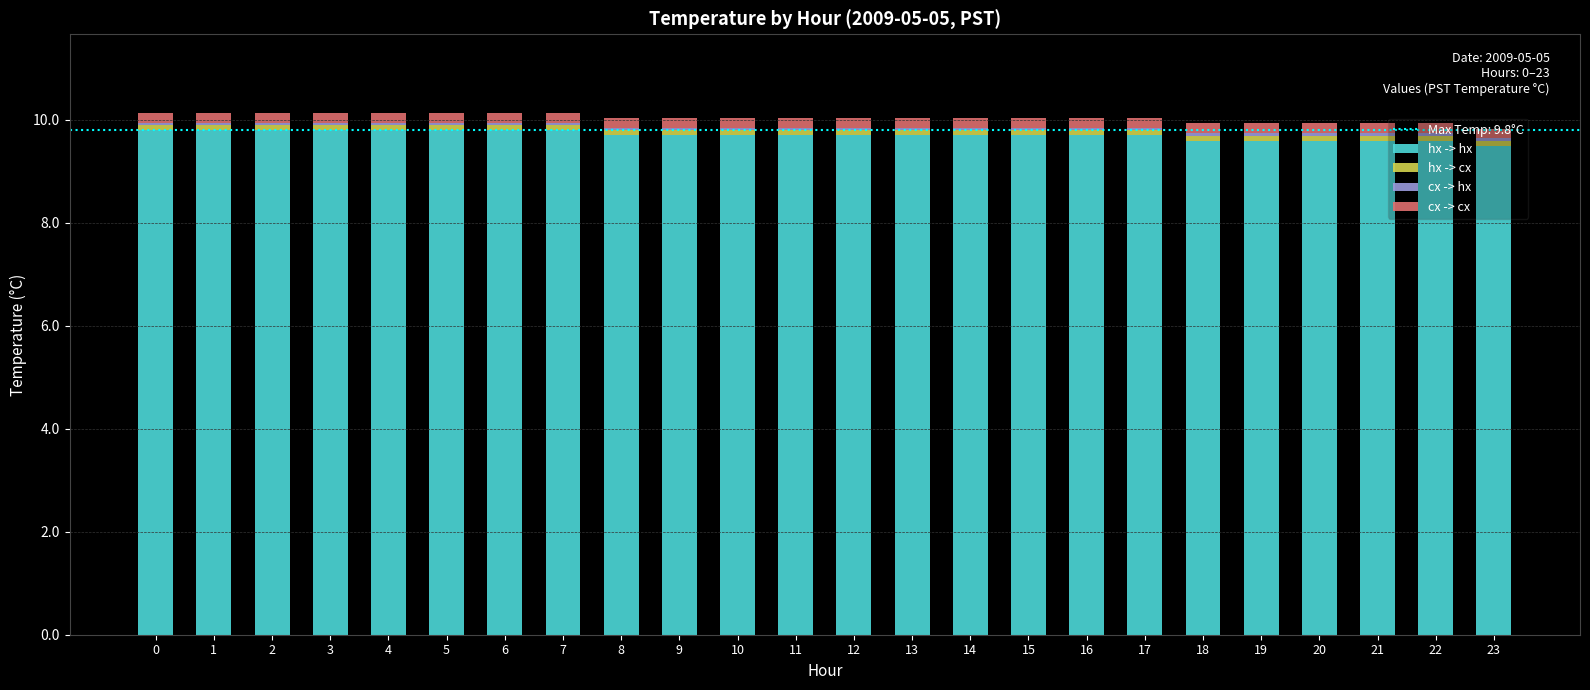

Are the bars horizontal?

No